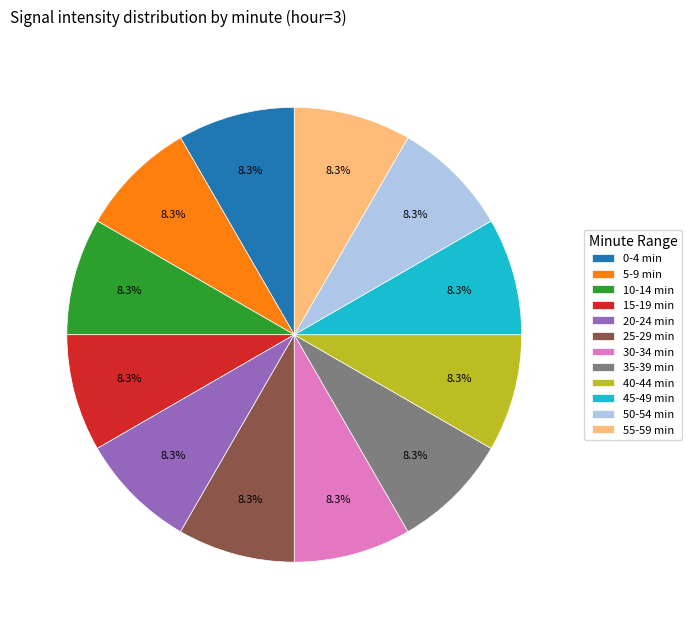

To the nearest percent, what is the difference between the largest and smallest slice percentages?

0%